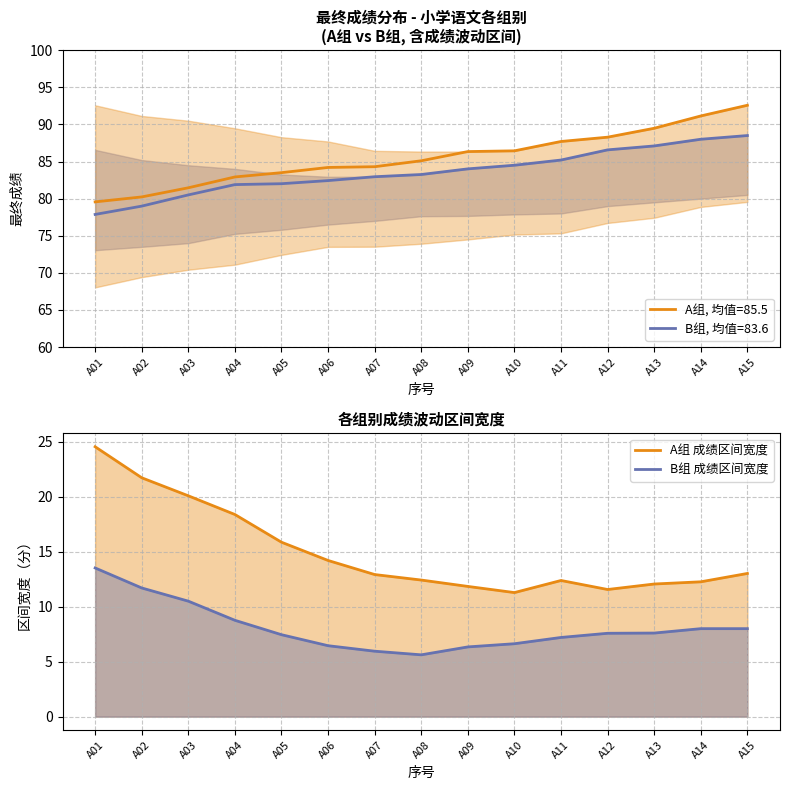

At which category is the sum across all series the highest?

A01